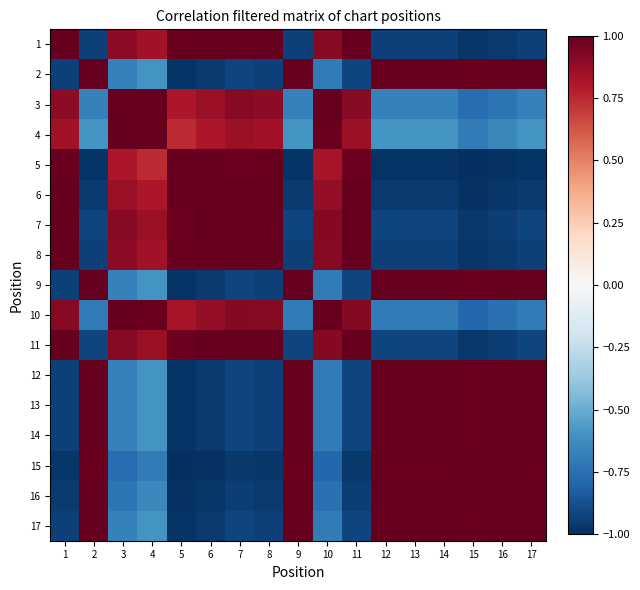

True or false: 4 has a value of 1.0 at 3.

True